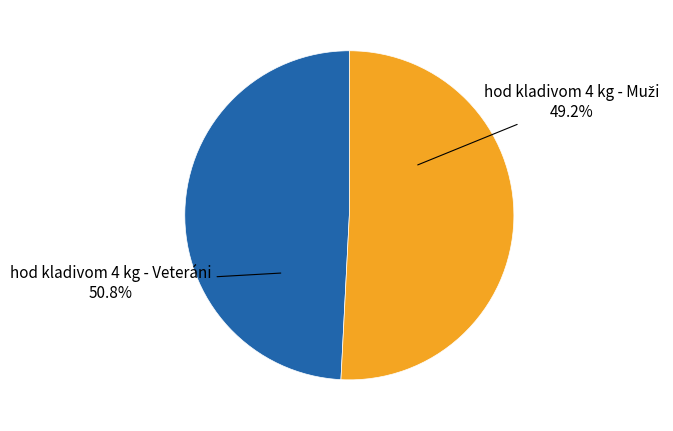

What is the ratio of the value at hod kladivom 4 kg - Veteráni to the value at hod kladivom 4 kg - Muži?

1.0